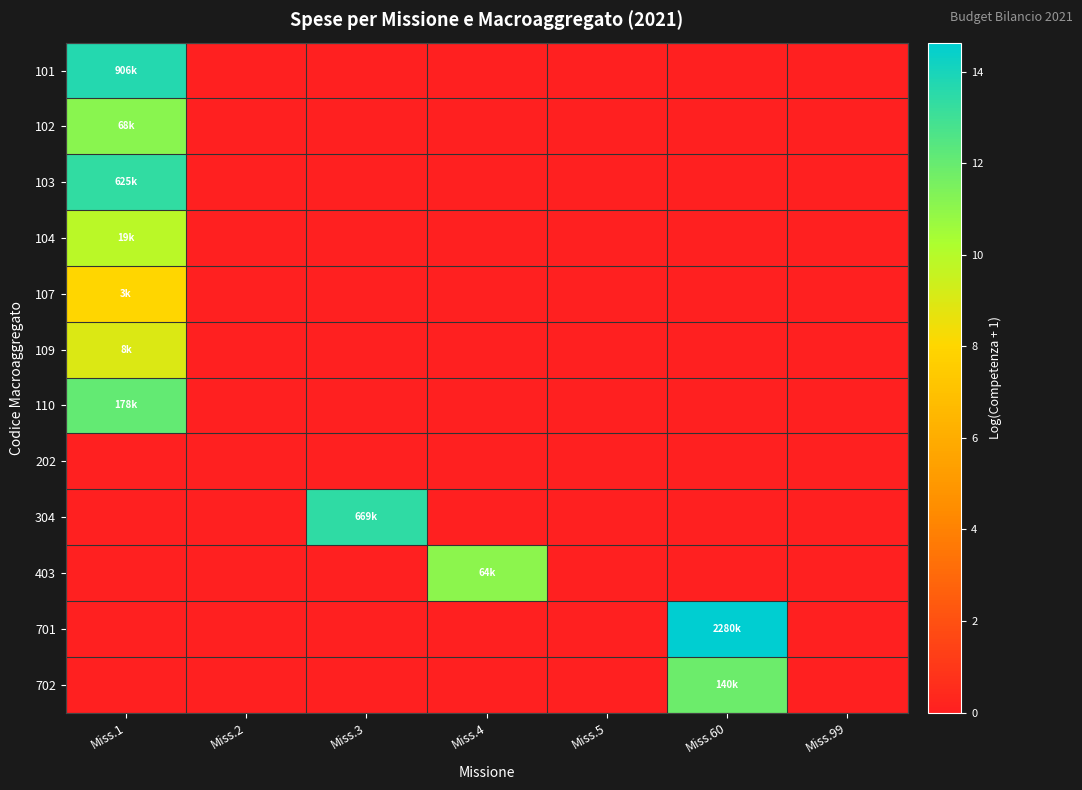

At how many categories does at least one series exceed 1?

4